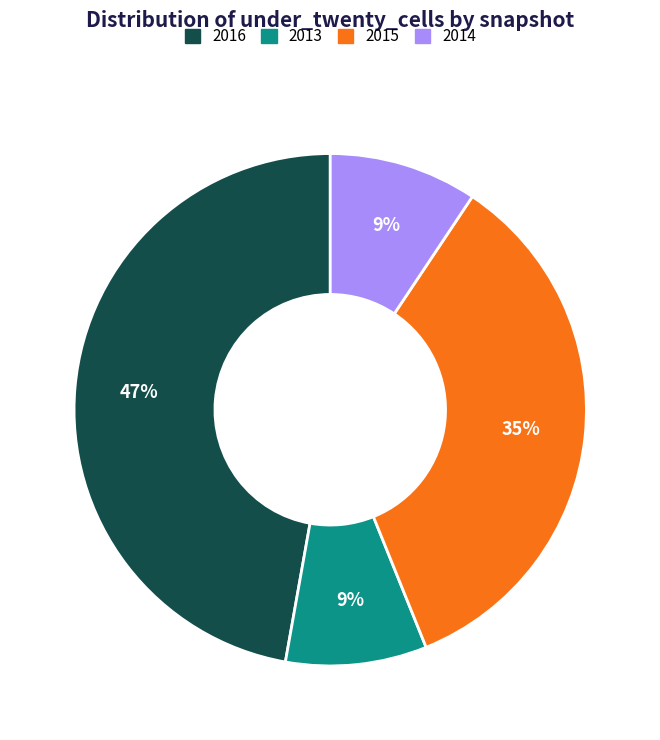

Combined, do 2015 and 2014 account for over 50%?

No